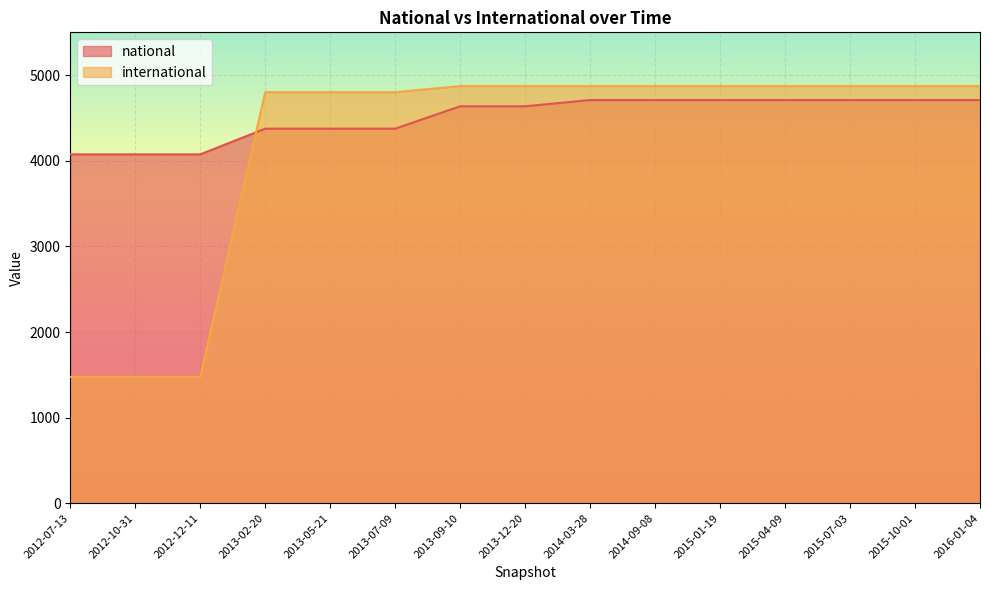

At which category does the chart reach its minimum across all series?

2012-07-13